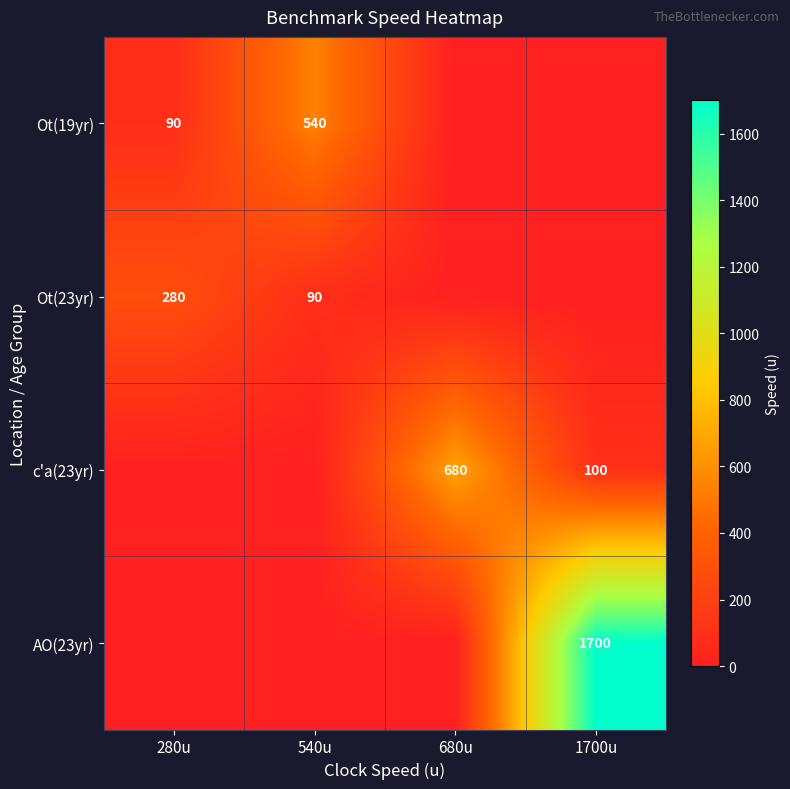

At which category does the chart reach its peak across all series?

1700u